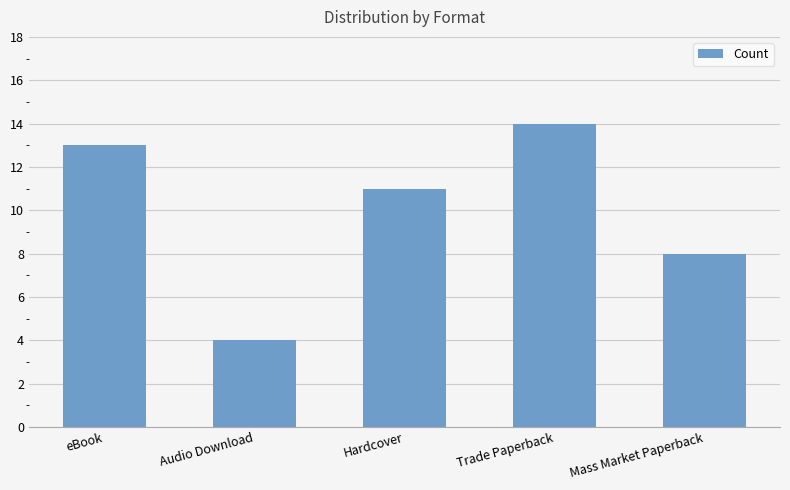

Rank the categories by value from lowest to highest.

Audio Download, Mass Market Paperback, Hardcover, eBook, Trade Paperback